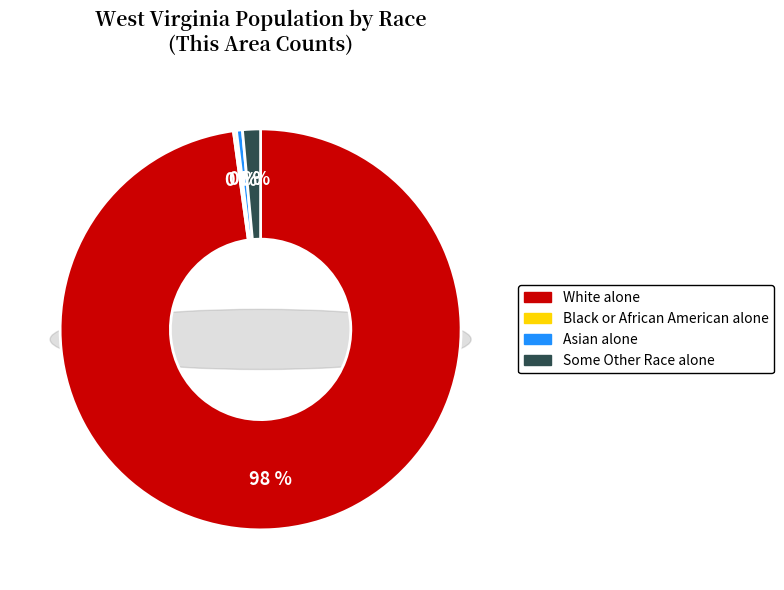

Count the number of slices in the pie.

4